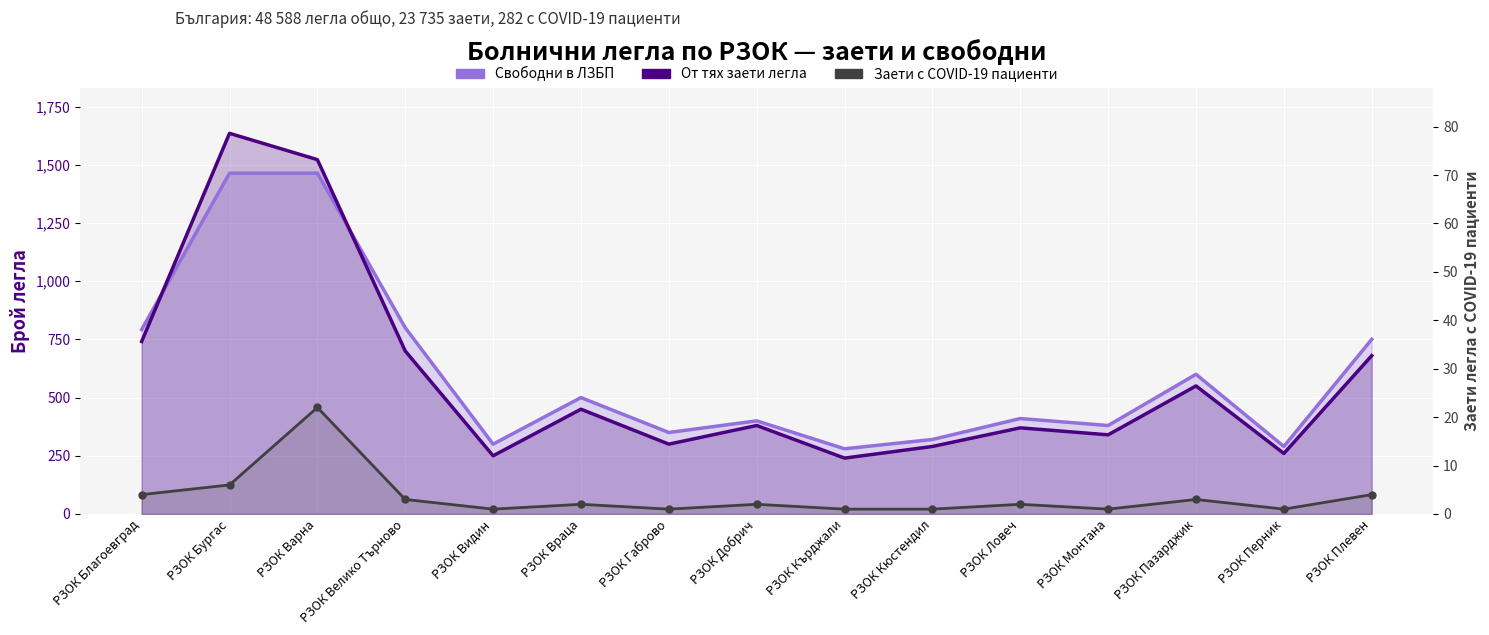

Reading left to right, transcribe all the data shown in this chart.

Свободни в ЛЗБП: 792	1464	1464	800	300	500	350	400	280	320	410	380	600	290	750
От тях заети легла: 741	1635	1522	700	250	450	300	380	240	290	370	340	550	260	680
От тях заети легла с пациенти с диагноза COVID-19: 4	6	22	3	1	2	1	2	1	1	2	1	3	1	4